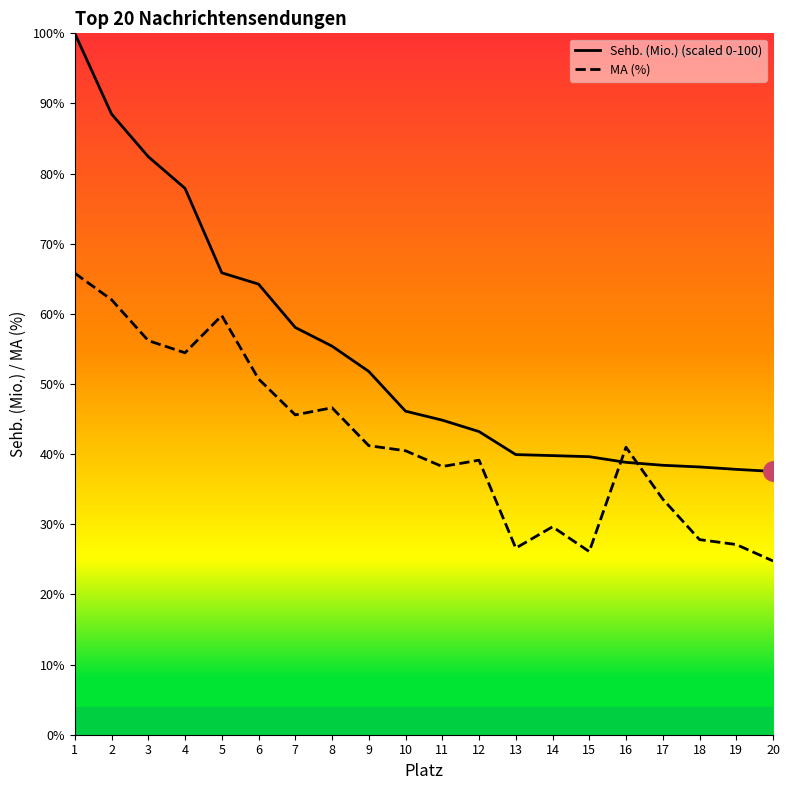

What is the value of the MA (%) point at the 16th from the left?

41.0